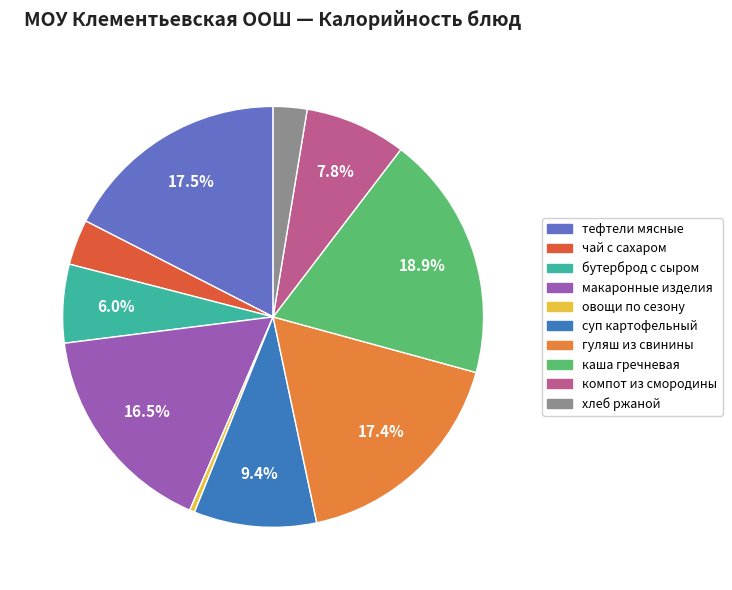

Is there any slice that represents more than half of the pie?

No